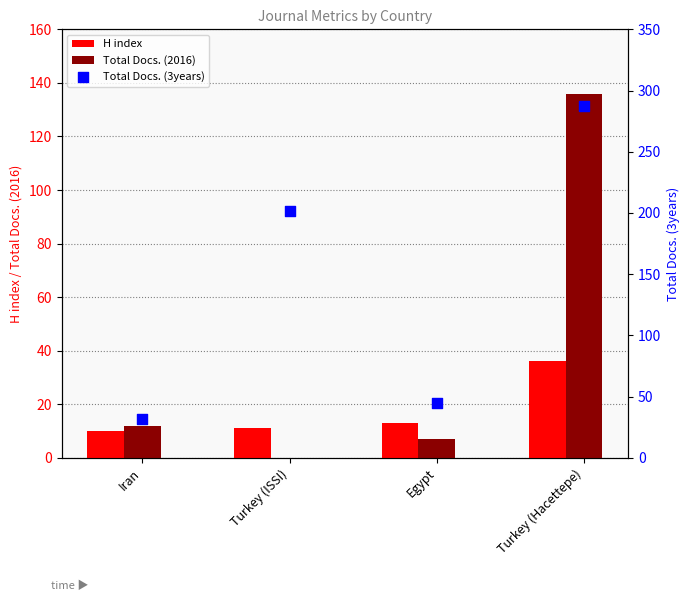

Which series has the widest spread of Y values?

Total Docs. (3years)